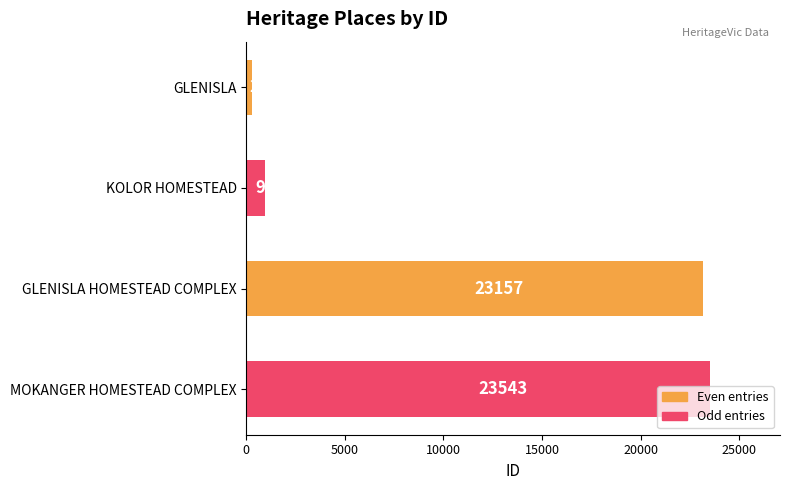

Rank the categories by value from lowest to highest.

GLENISLA, KOLOR HOMESTEAD, GLENISLA HOMESTEAD COMPLEX, MOKANGER HOMESTEAD COMPLEX